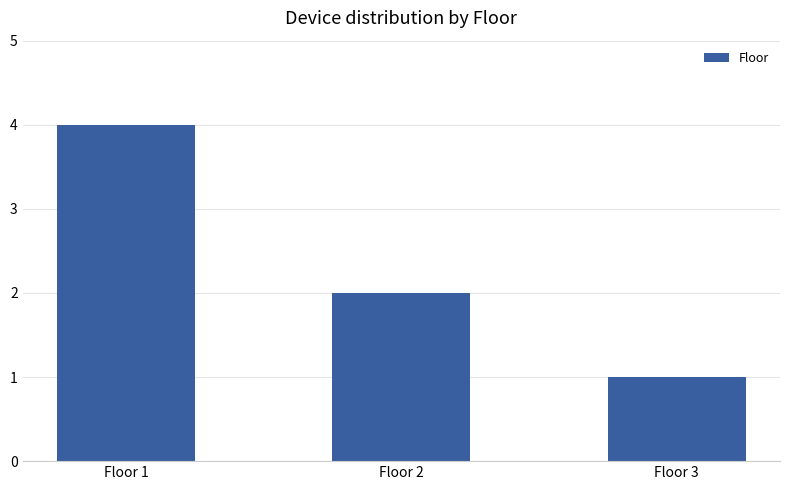

Reading left to right, what are all the values shown in this chart?

4	2	1